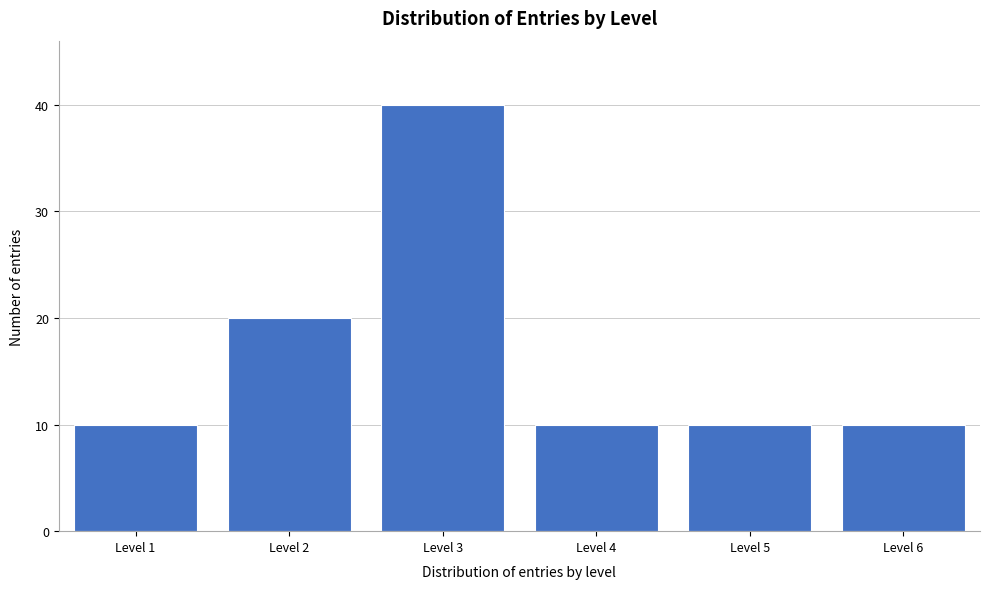

Reading right to left, transcribe all the data shown in this chart.

10	10	10	40	20	10